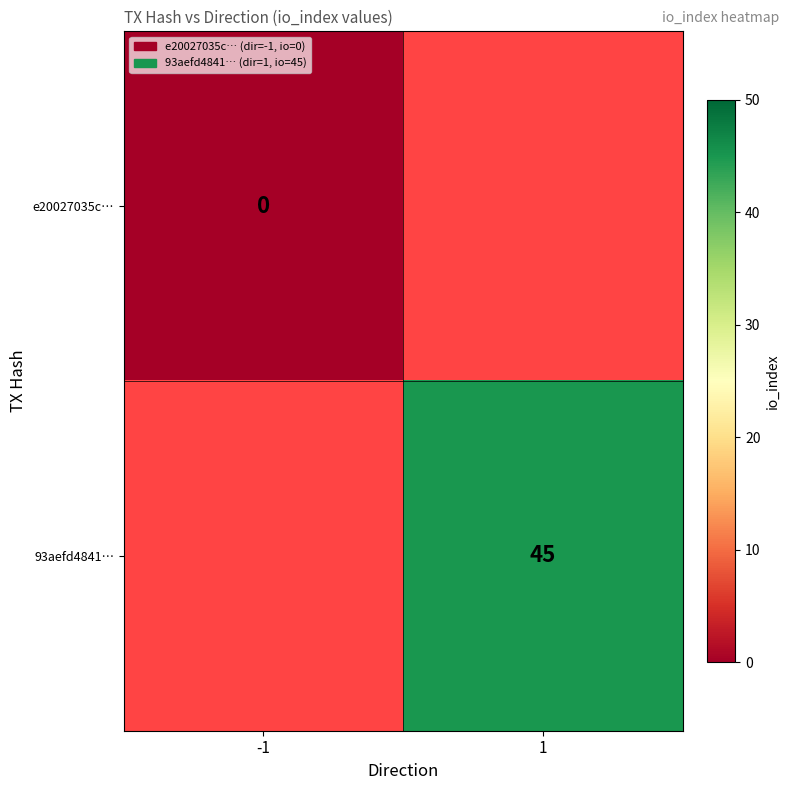

True or false: 93aefd4841… has a value of 12 at 1.

False